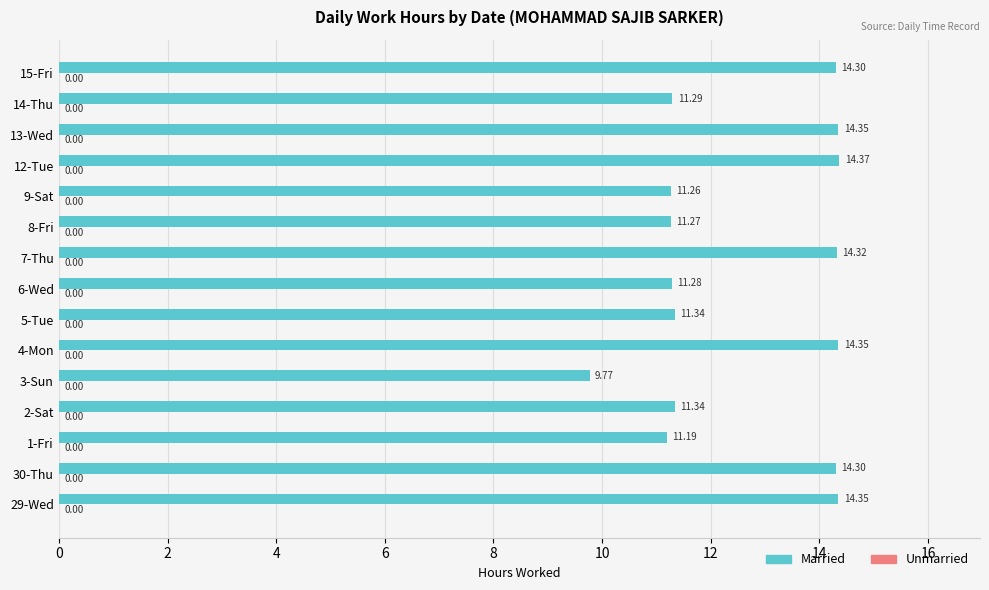

Approximately how many times larger is the value at 8-Fri compared to 5-Tue?

1.0